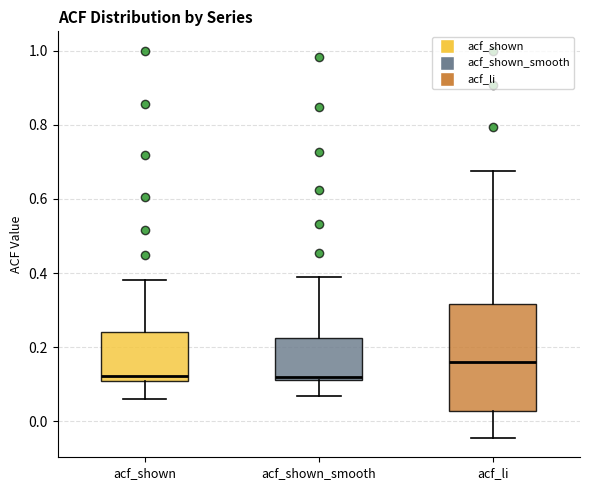

Where does the median line of the box for acf_shown sit on the y-axis? The values are not printed on the chart, so give them approximately, as read against the axis.

0.12